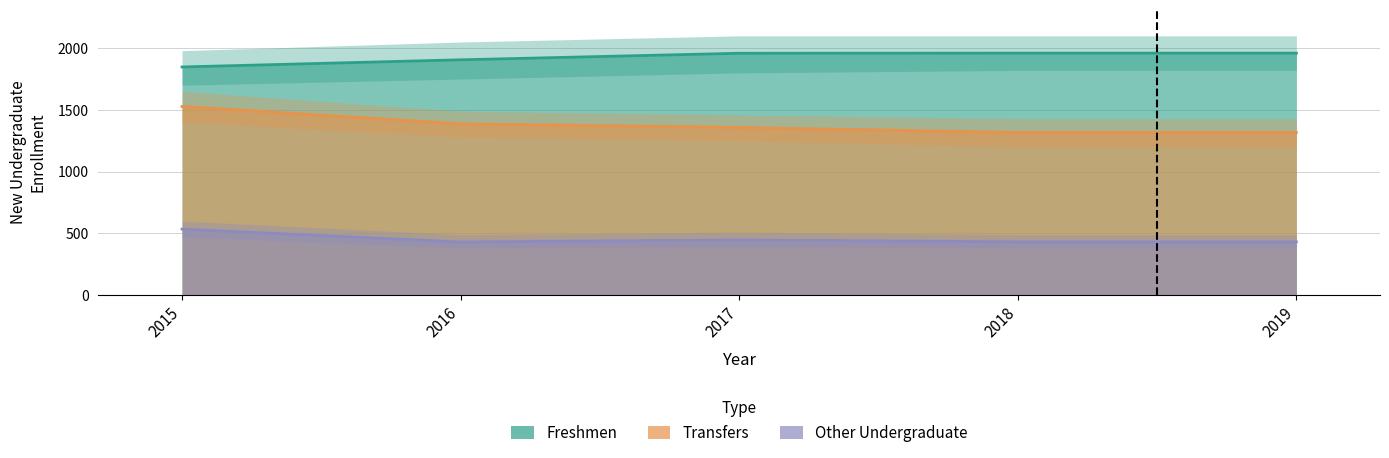

The value of Freshmen at 2019 is 1960. True or false?

True